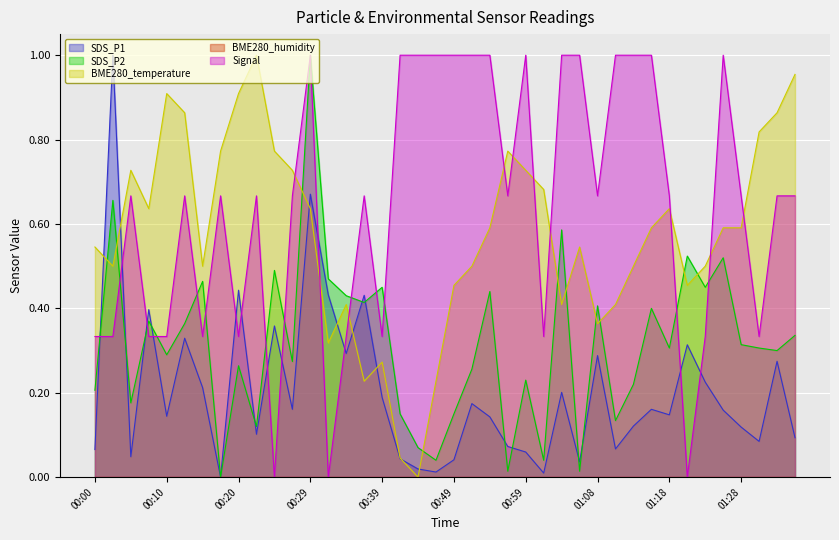

Between which two adjacent categories do Signal and BME280_temperature first intersect?

00:27 and 00:29